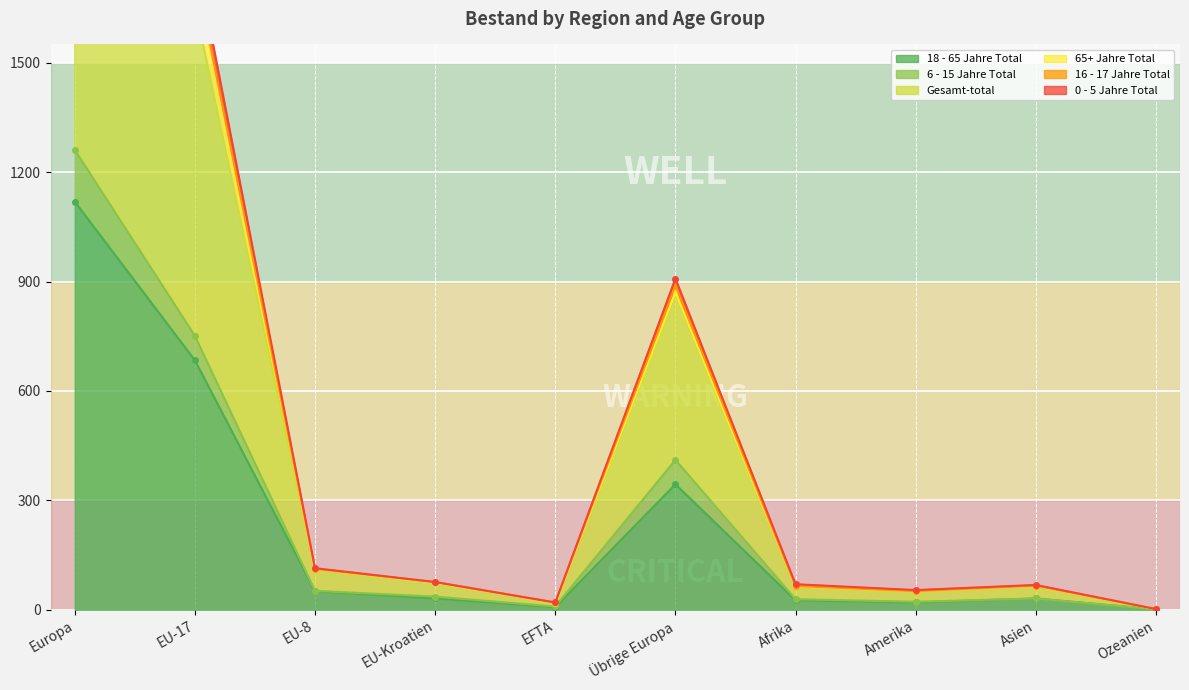

Is it true that 18 - 65 Jahre Total equals 31 at Asien?

True